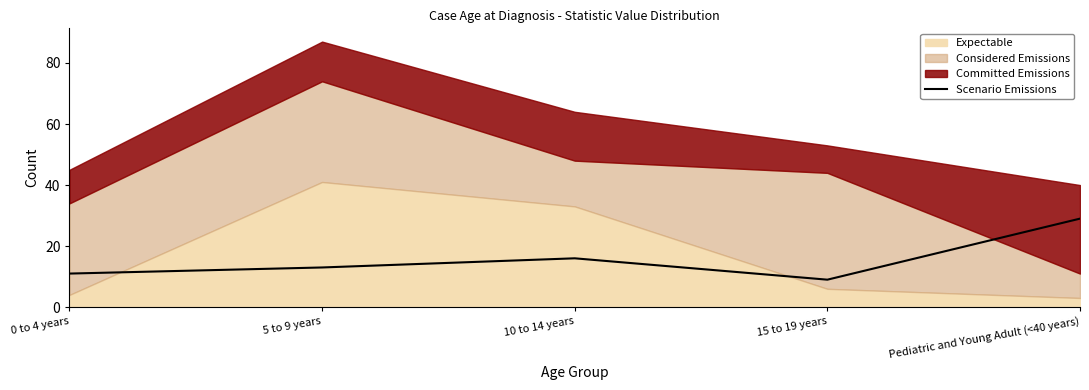

Is it true that Scenario Emissions equals 9 at 15 to 19 years?

True